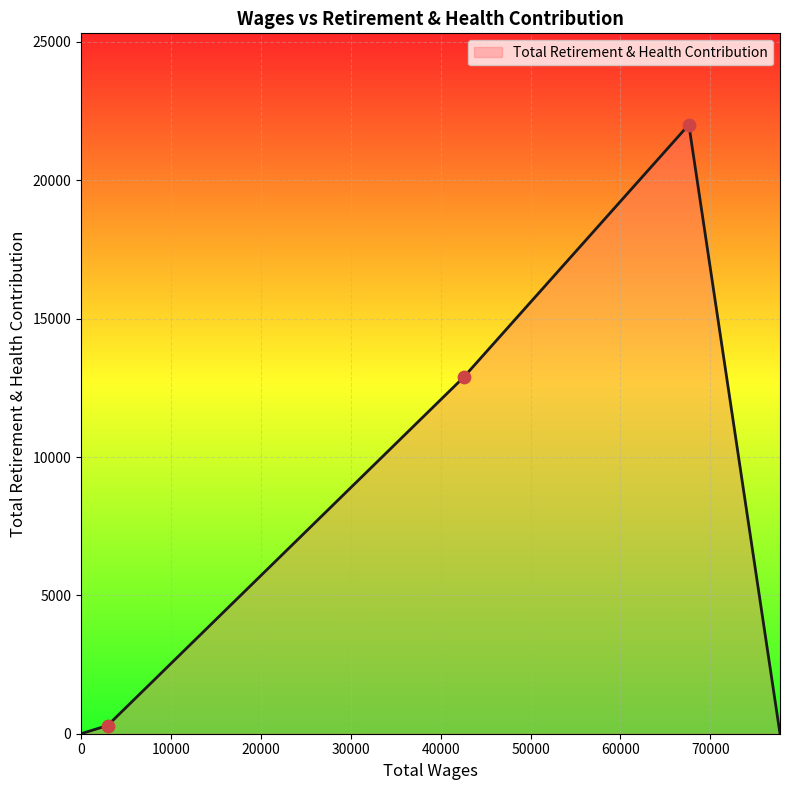

How many interior local peaks (higher than both neighbors) does the data have?

1